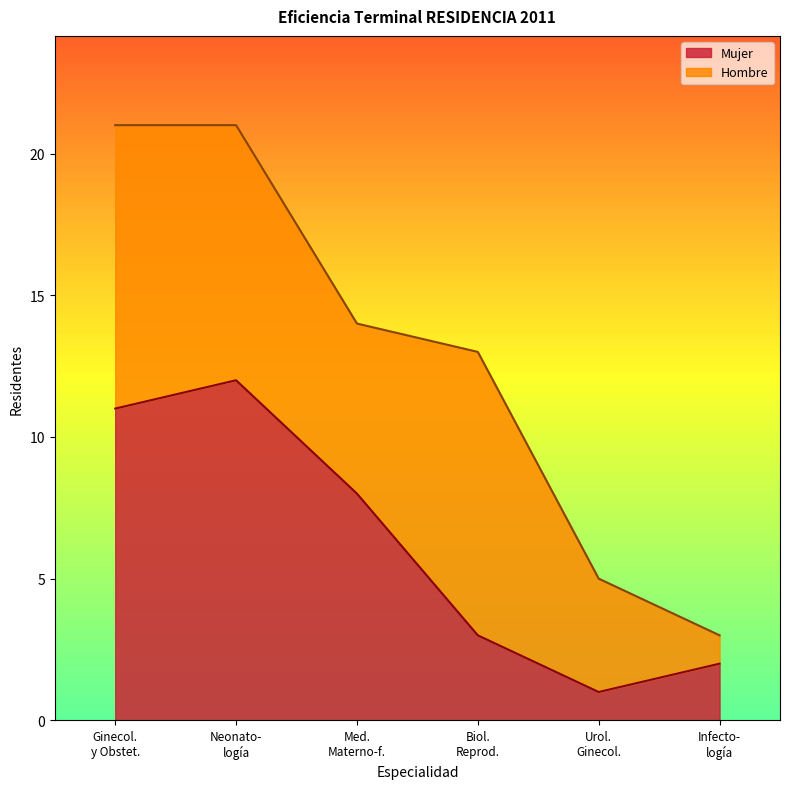

What is the highest value of the Mujer series?

12